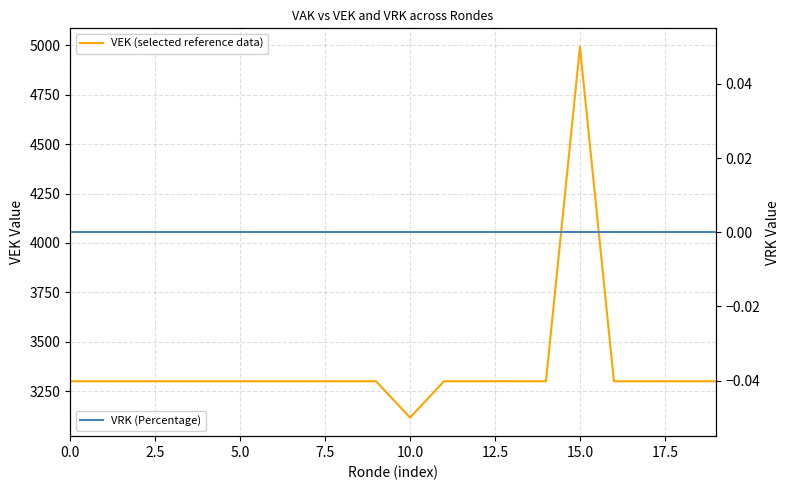

List the series in order of their overall mean, highest first.

VEK (selected reference data), VRK (Percentage)